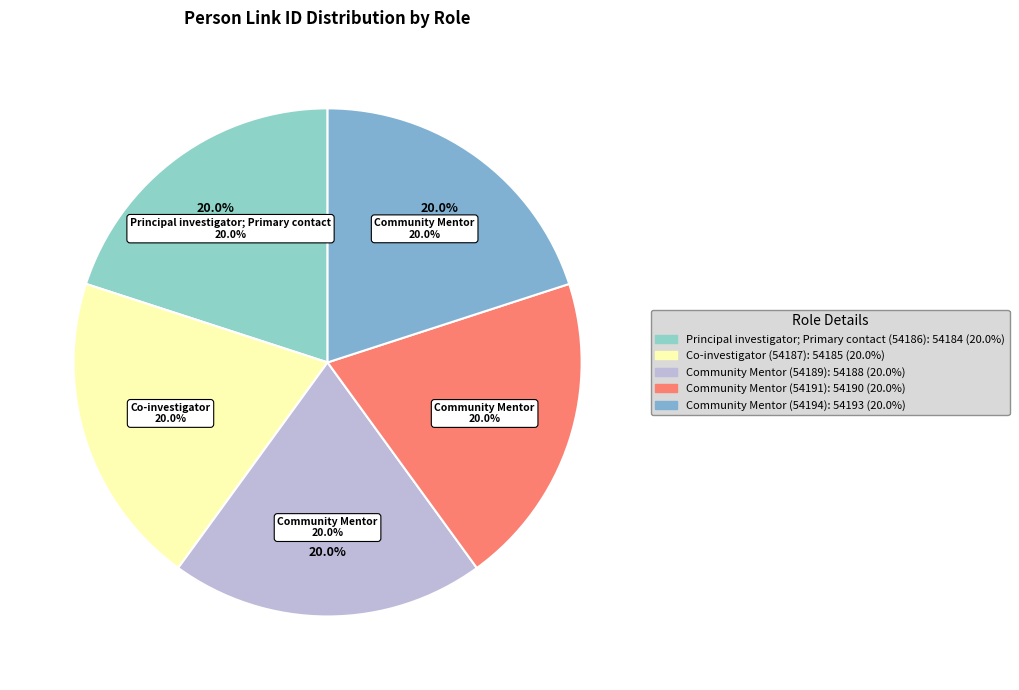

What is the total percentage of 54191 and 54187?

40.0%